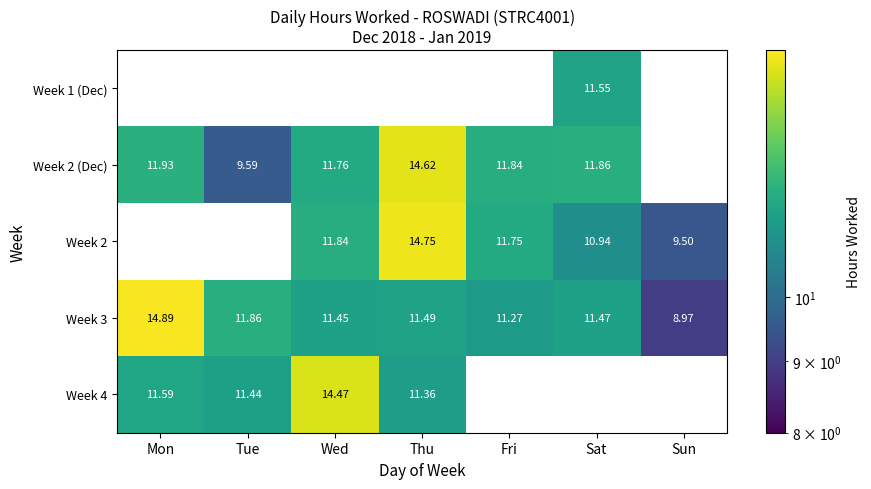

Which label corresponds to the smallest value in the chart?

Sun